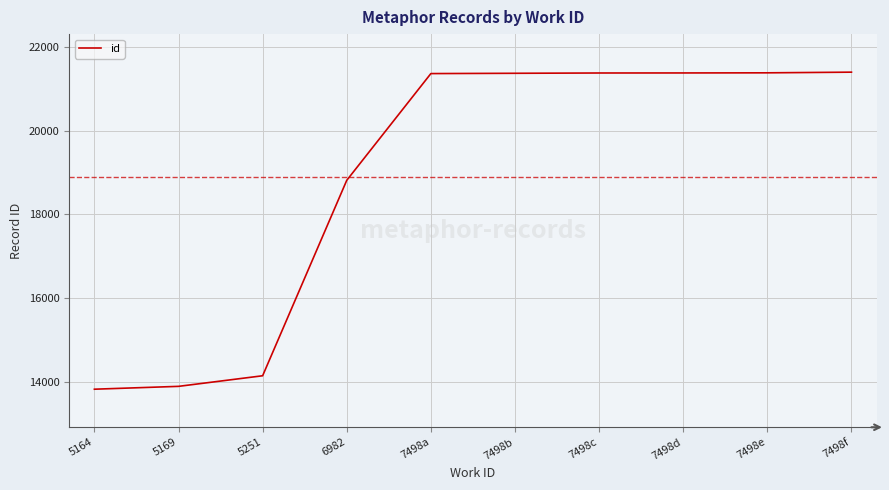

Is this an area chart (filled region under the line)?

No